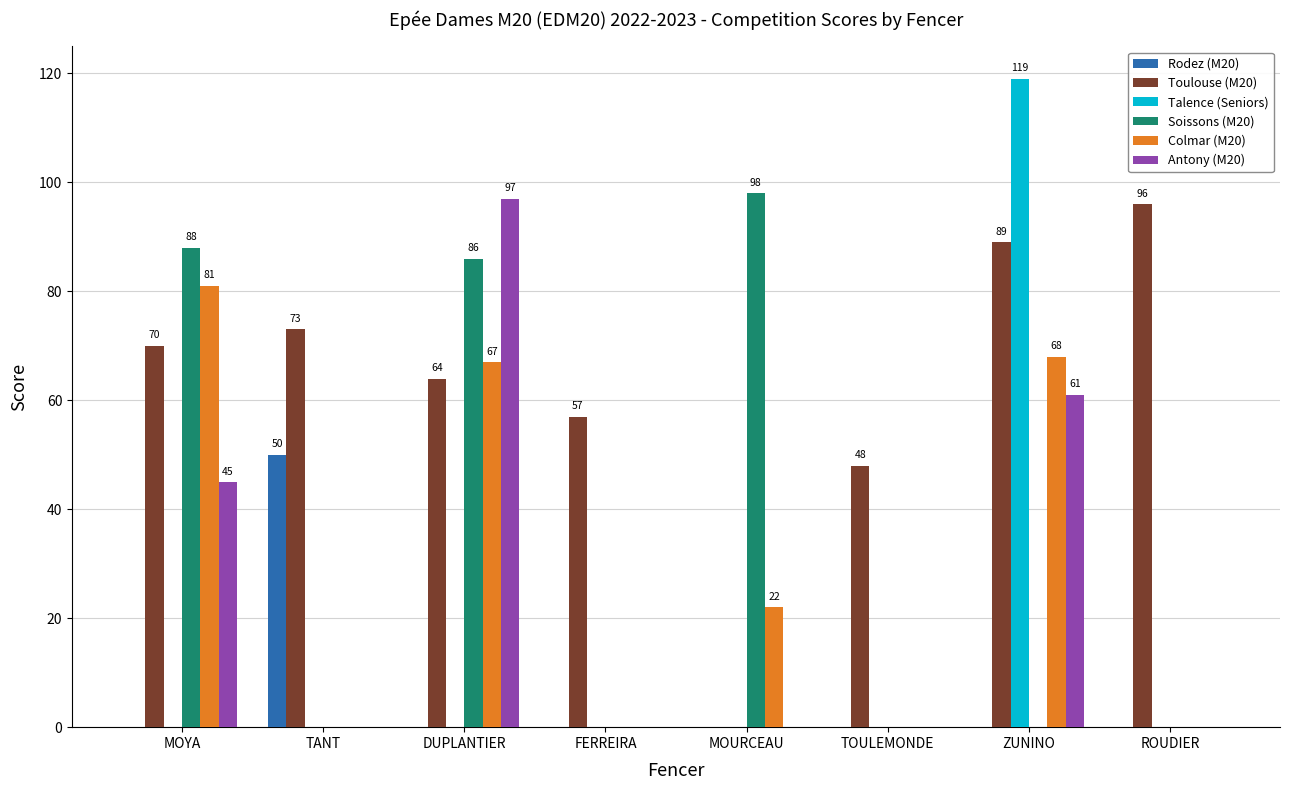

Which label corresponds to the largest value in the chart?

ZUNINO